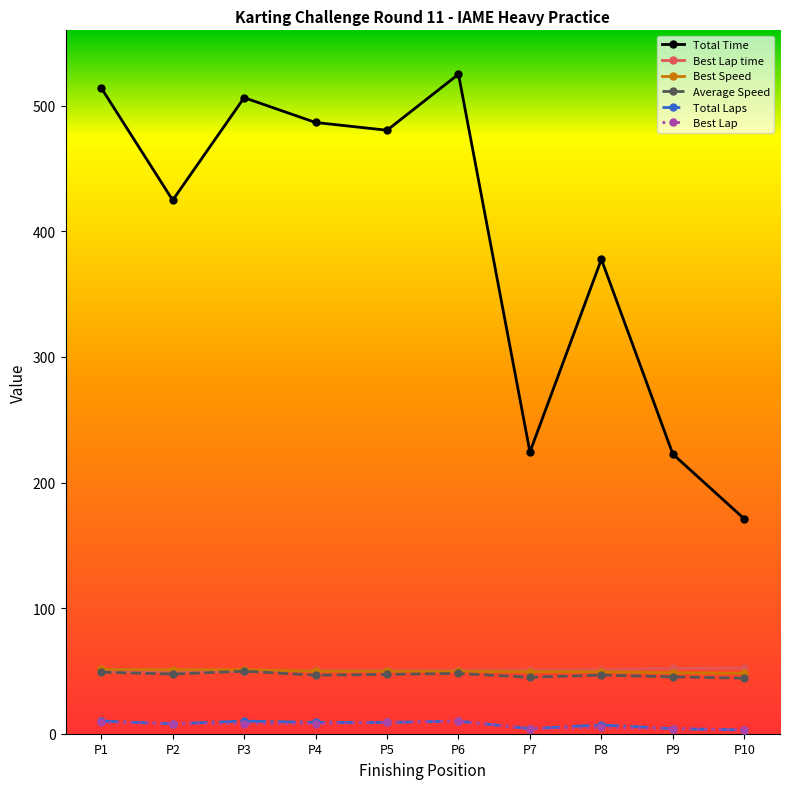

Which series has the largest range (max minus min)?

Total Time